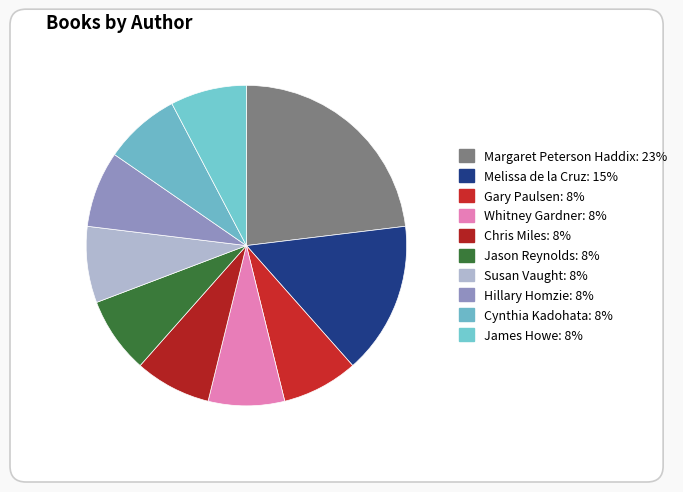

Combined, what portion of the pie is James Howe and Cynthia Kadohata?

15.4%